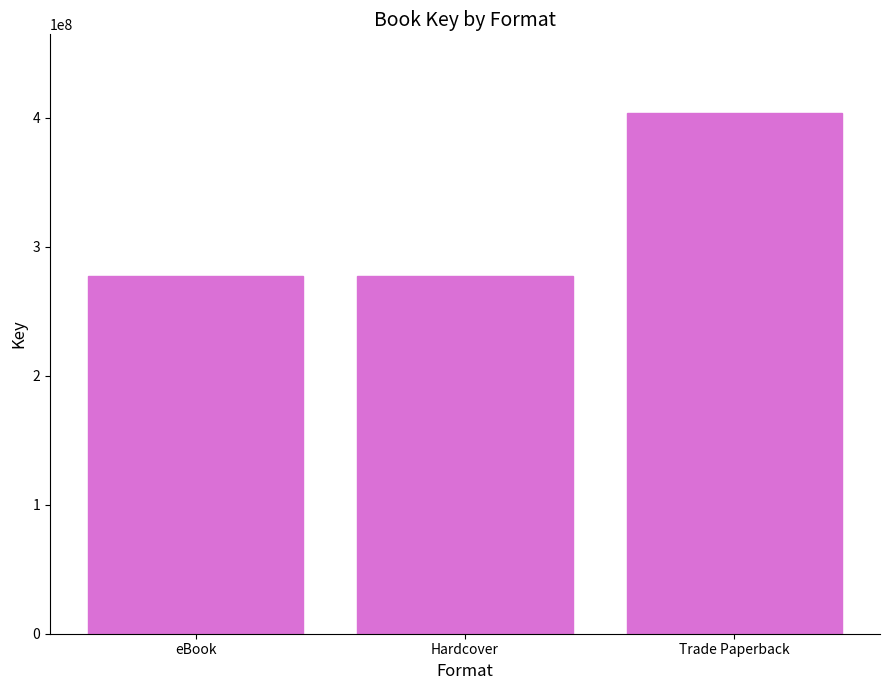

What is the value of the 1st bar from the left?

277499559